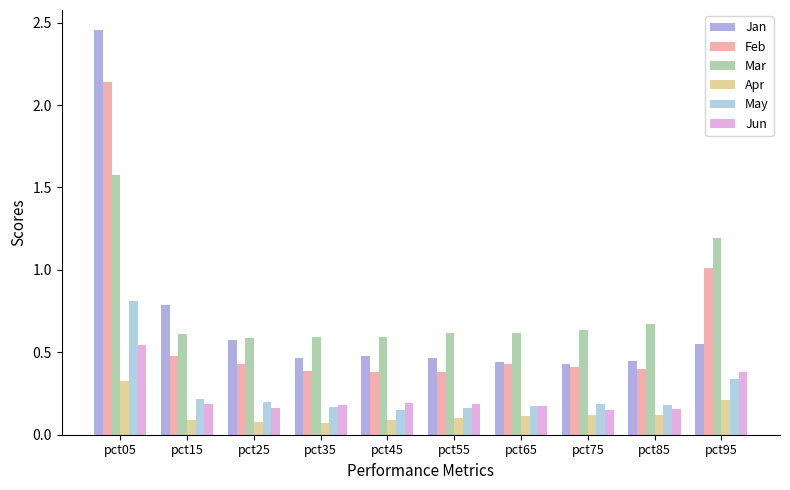

How many categories are shown in the chart?

10